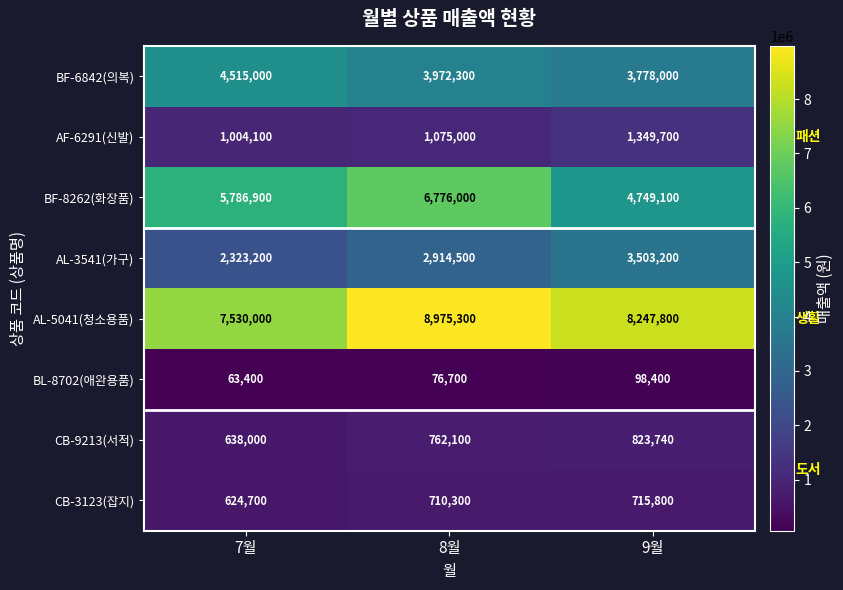

Which series has the largest total across all categories?

AL-5041(청소용품)